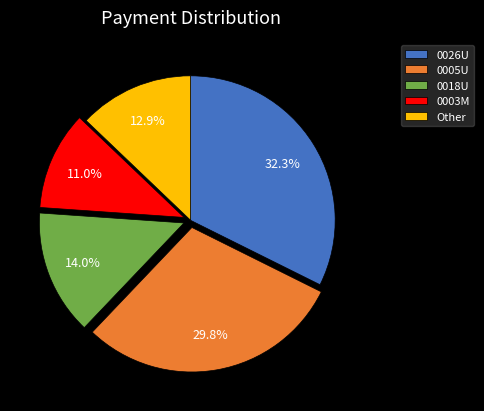

Rank the categories by value from lowest to highest.

0003M, Other, 0018U, 0005U, 0026U